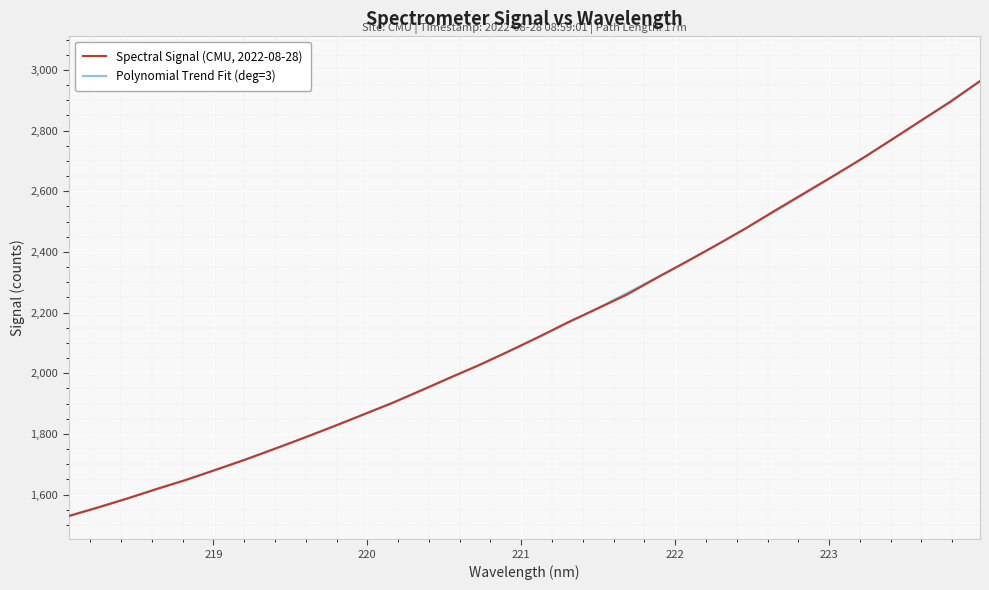

Which has a higher value, 223.2172 or 219.3979?

223.2172